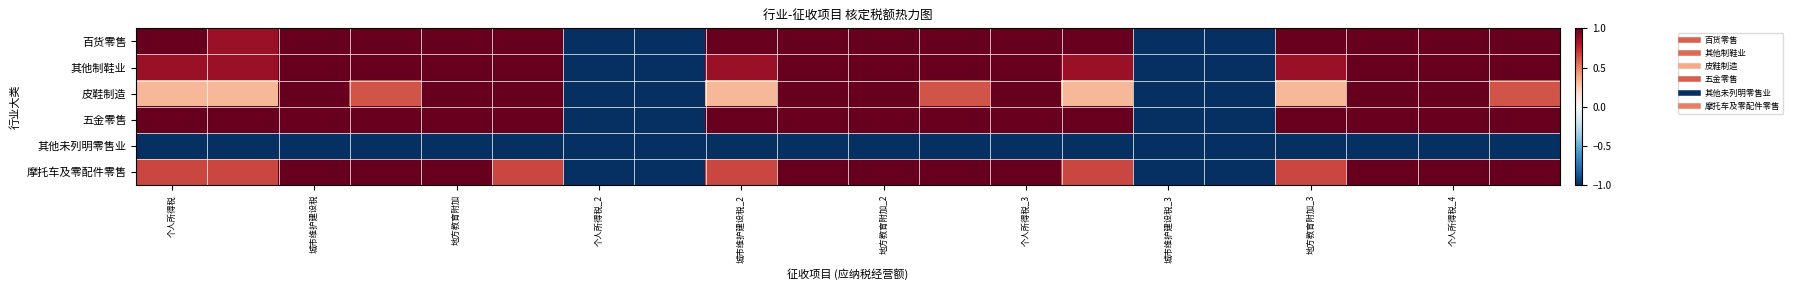

List the series in order of their peak value, lowest first.

其他未列明零售业, 百货零售, 其他制鞋业, 皮鞋制造, 五金零售, 摩托车及零配件零售